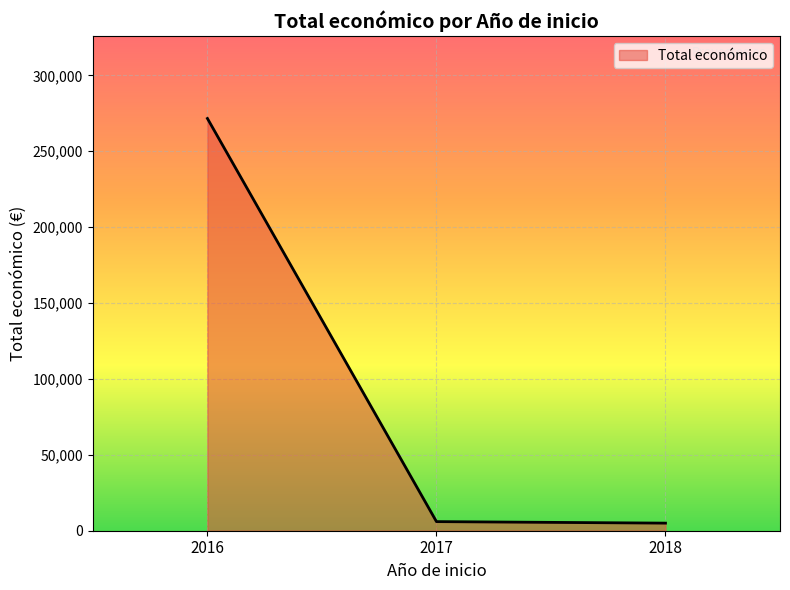

What is the difference between the values at 2016 and 2018?

266552